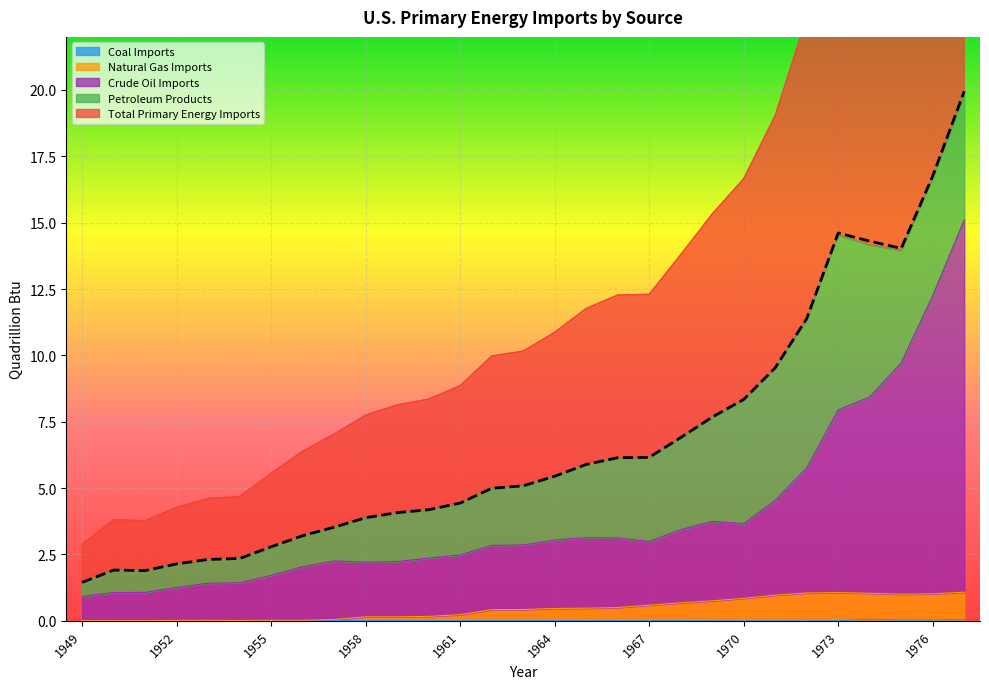

True or false: Natural Gas Imports has more than 1 points higher than both neighbors.

True